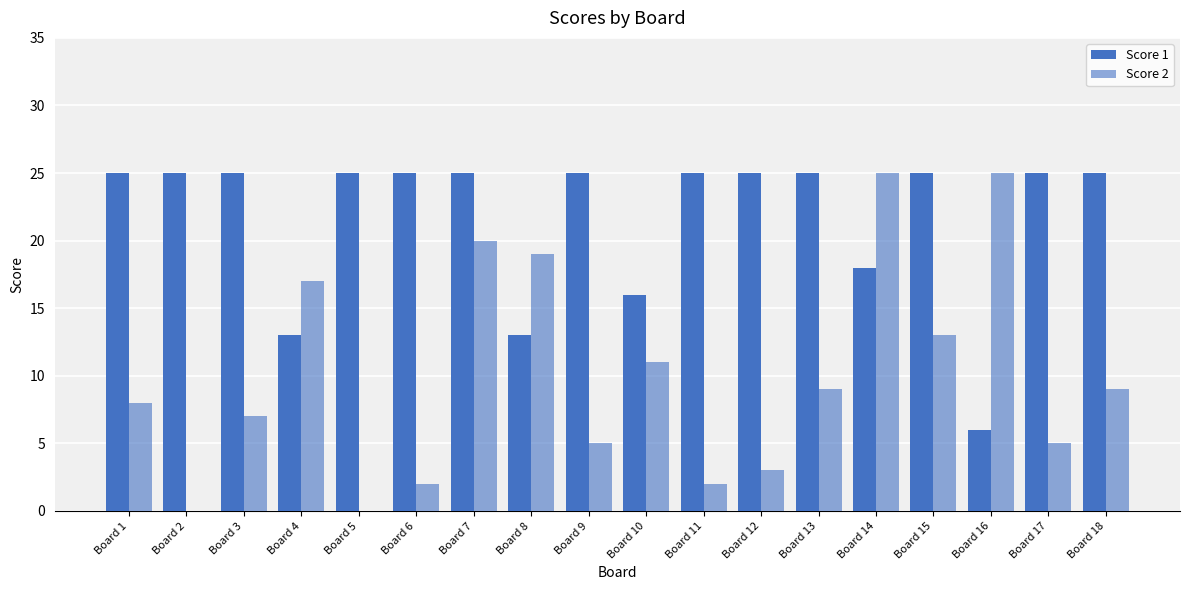

What is the difference between the maximum and minimum values in the Score 1 series?

19